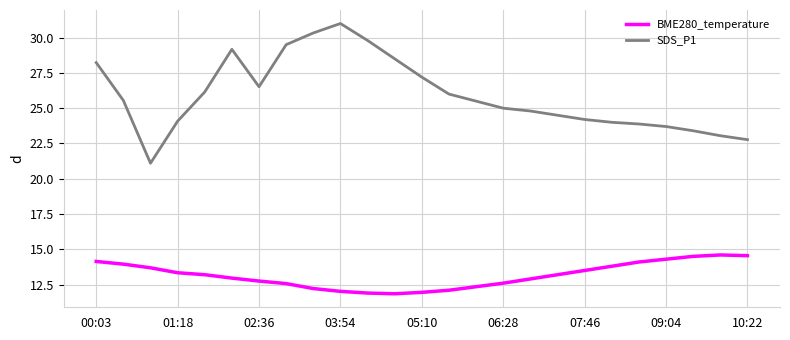

What is the minimum value for SDS_P1?

21.1